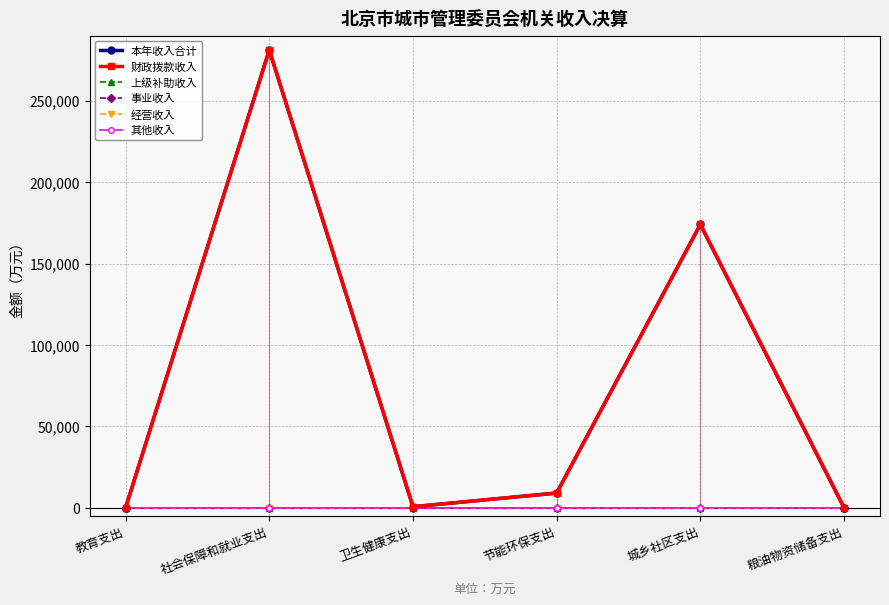

At which category is the sum across all series the highest?

社会保障和就业支出